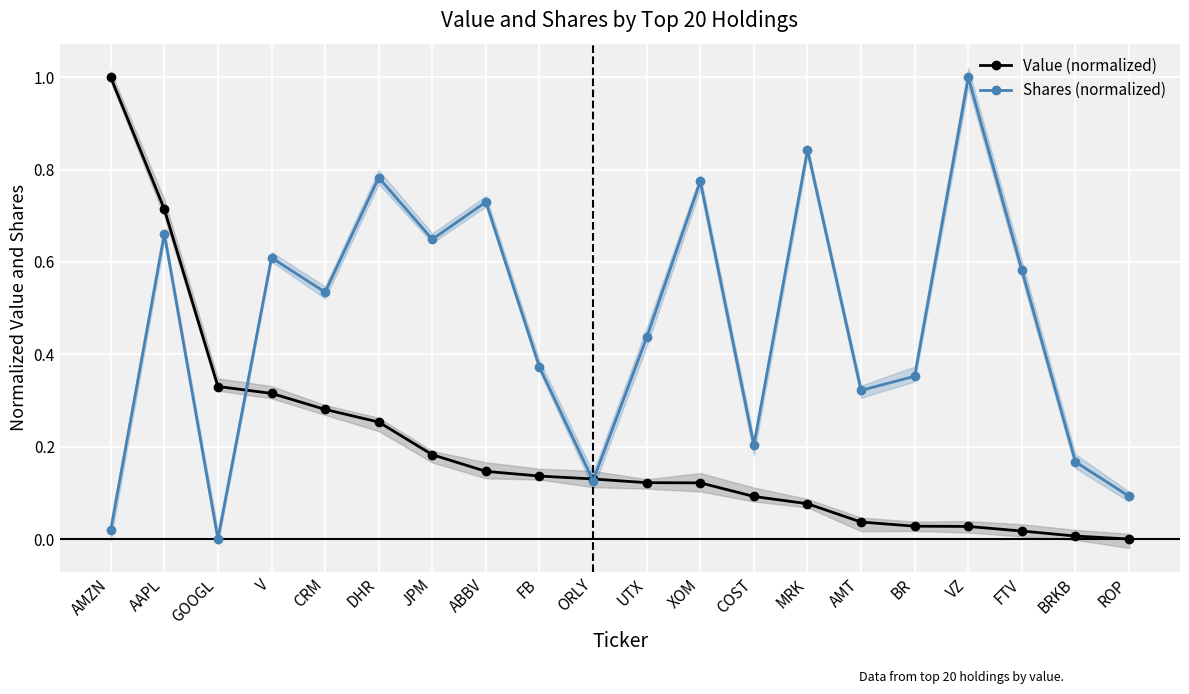

True or false: Value (normalized) has more than 2 interior local peaks.

False